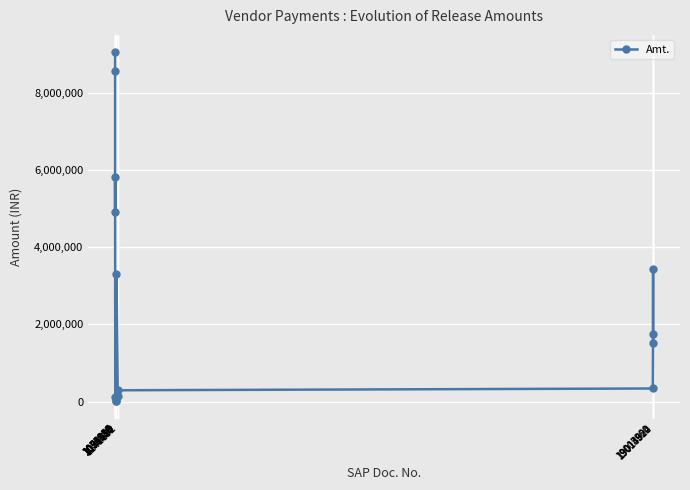

True or false: the data has more than 0 interior local peaks.

True